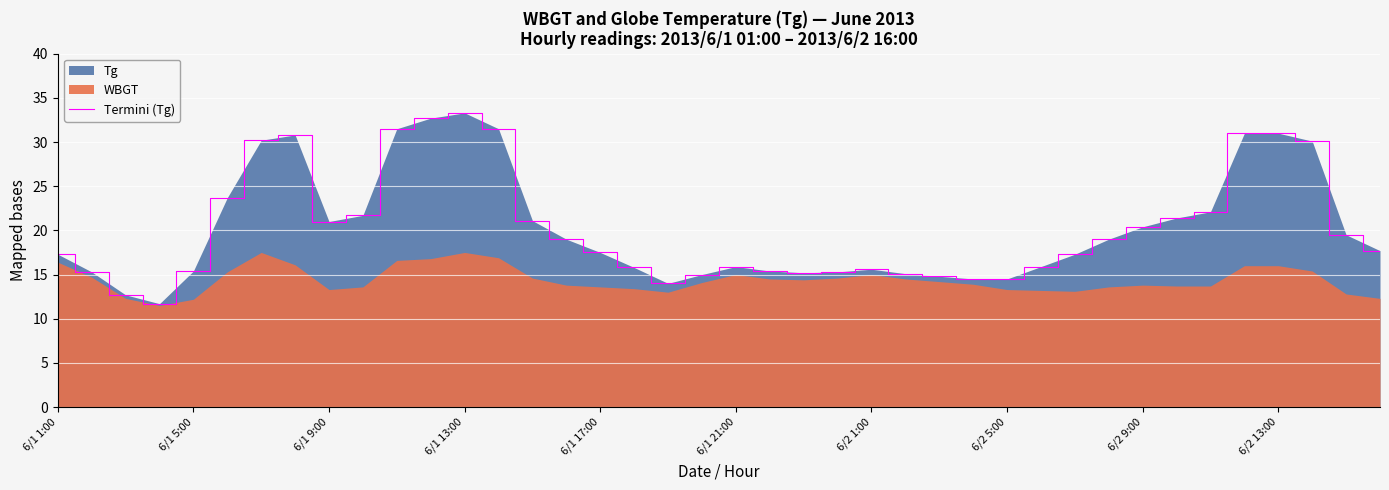

What is the maximum value for Termini (Tg)?

33.3